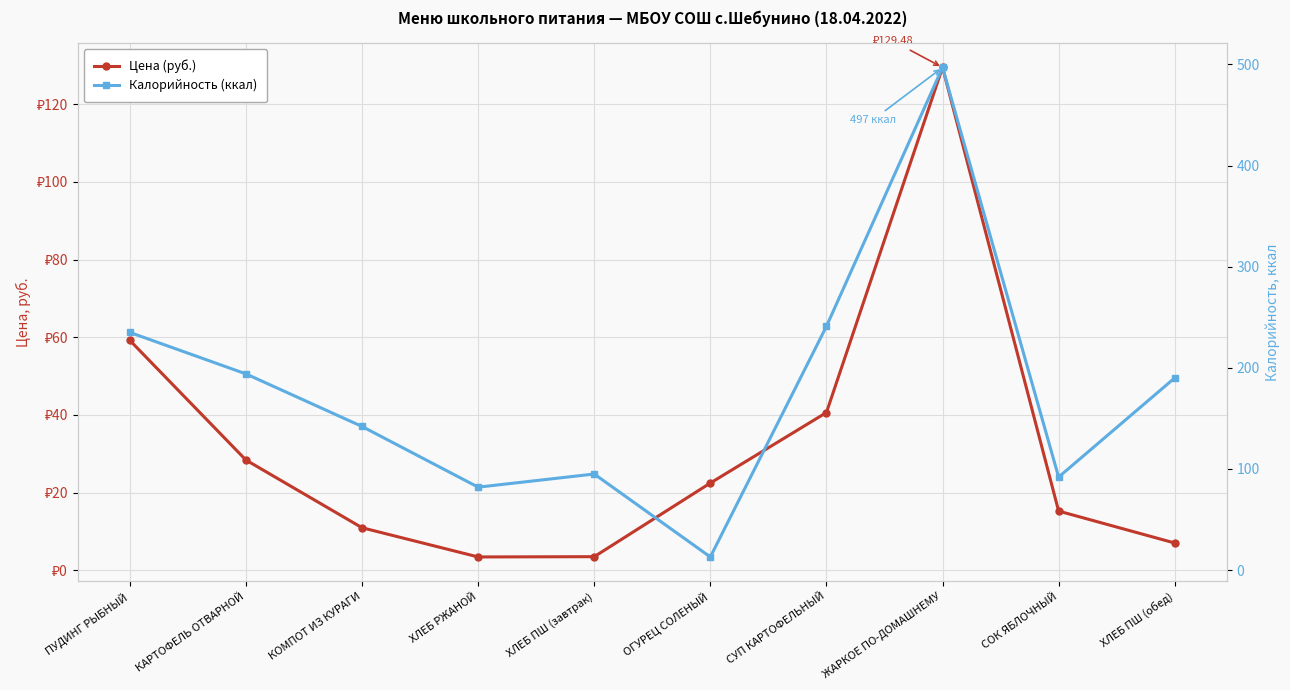

Rank the categories by Калорийность (ккал) value from lowest to highest.

ОГУРЕЦ СОЛЕНЫЙ, ХЛЕБ РЖАНОЙ, СОК ЯБЛОЧНЫЙ, ХЛЕБ ПШ (завтрак), КОМПОТ ИЗ КУРАГИ, ХЛЕБ ПШ (обед), КАРТОФЕЛЬ ОТВАРНОЙ, ПУДИНГ РЫБНЫЙ, СУП КАРТОФЕЛЬНЫЙ, ЖАРКОЕ ПО-ДОМАШНЕМУ